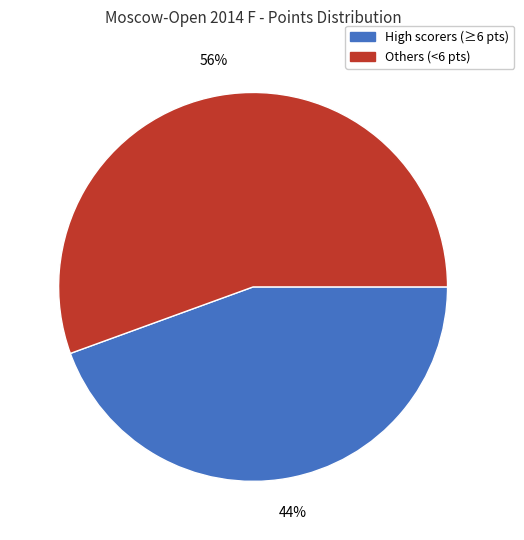

Which category accounts for the majority?

Others (<6 pts)